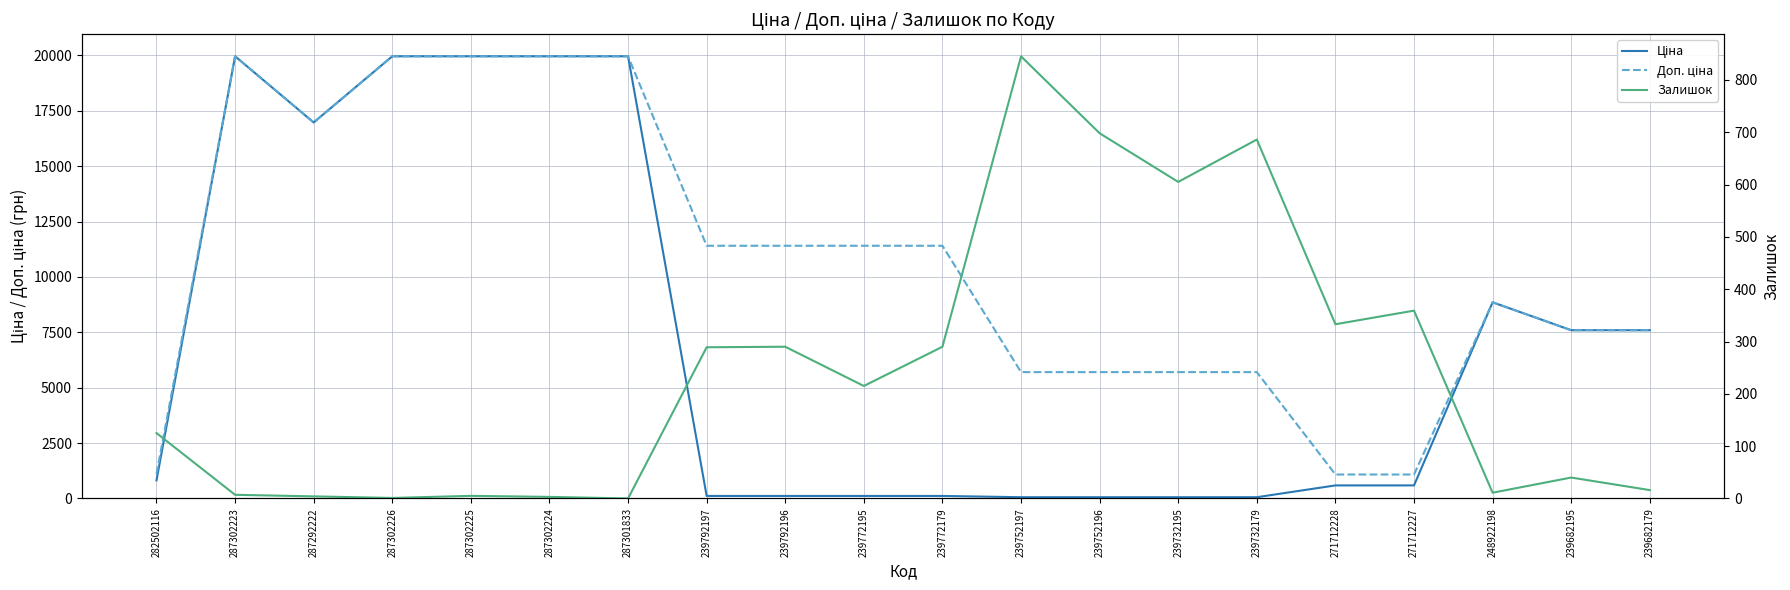

What is the lowest value of the Доп. ціна series?

1081.7